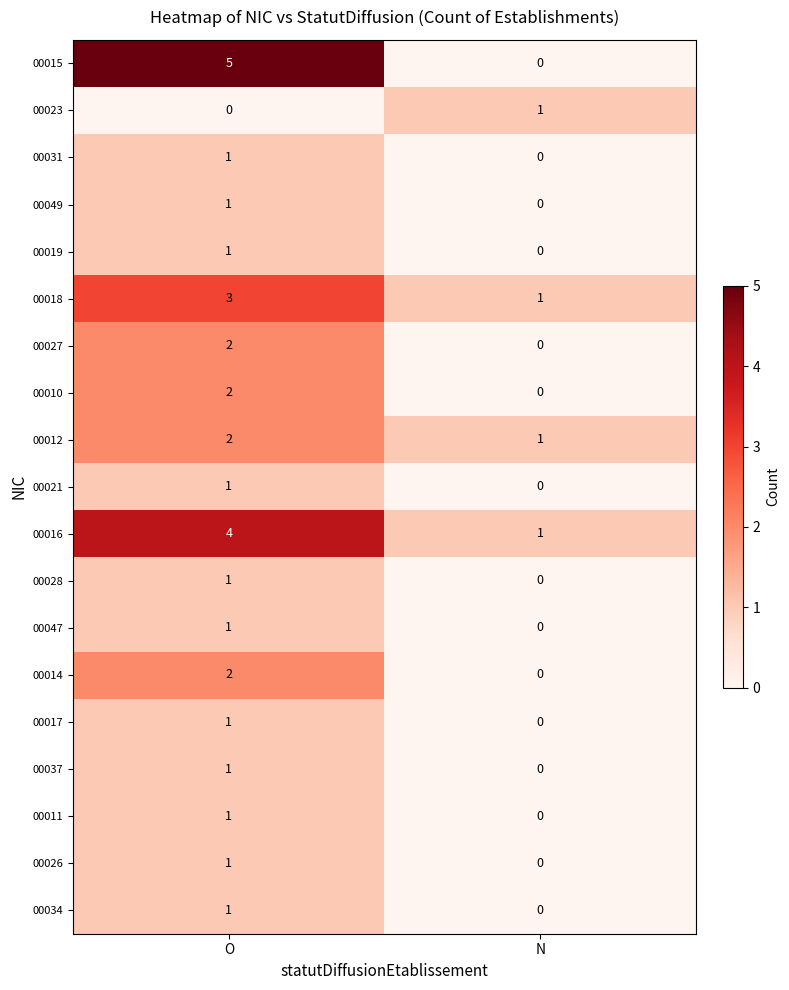

How many data points does each series have?

2